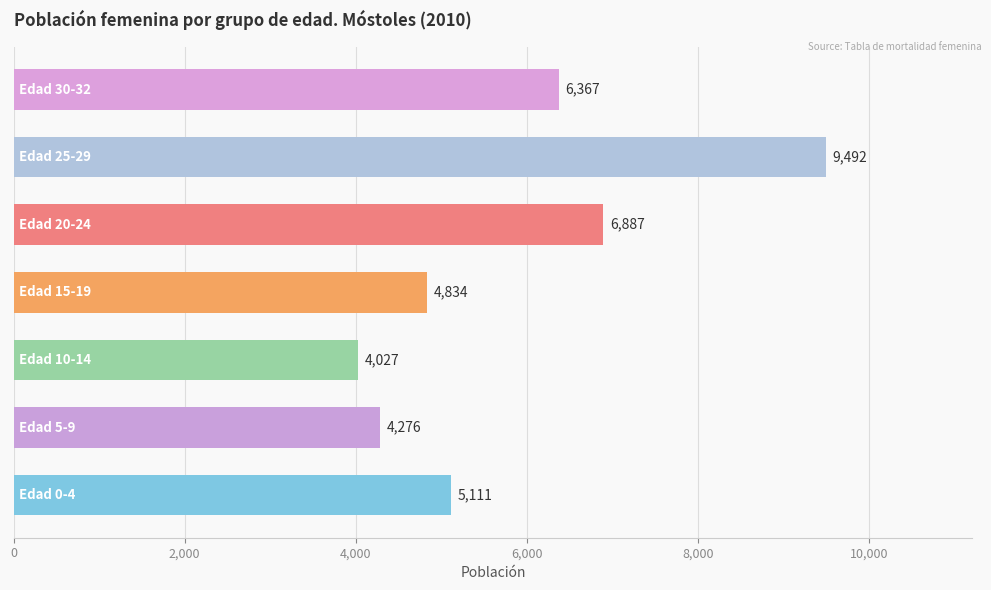

Count the number of categories in the chart.

7